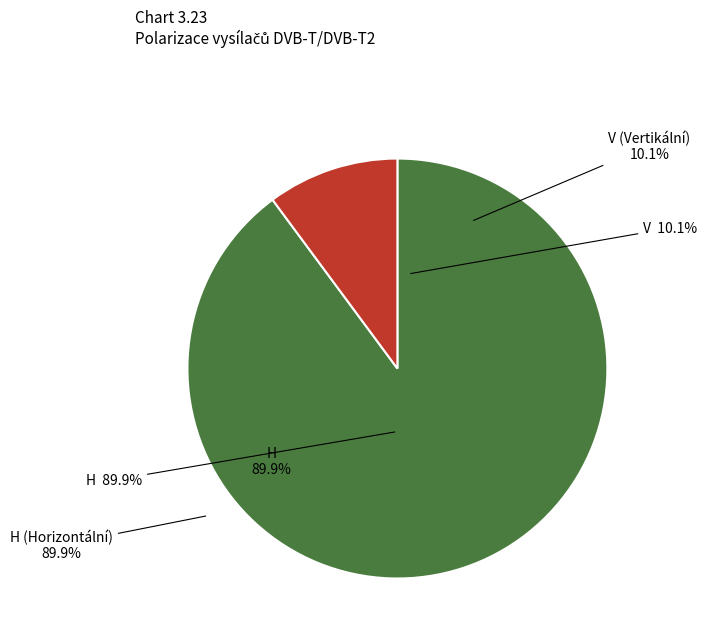

Is it true that H is 78% of the pie?

False